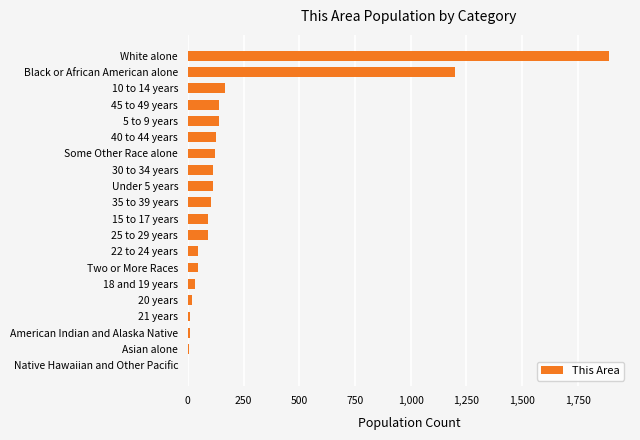

At which label is the value closest to 945?

Black or African American alone